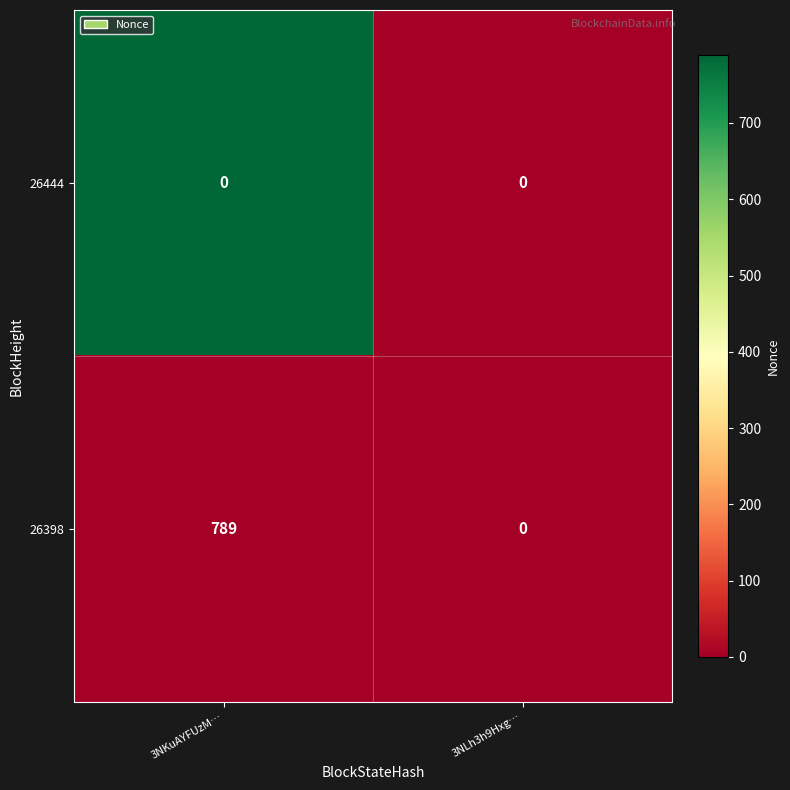

Reading right to left, extract all data points from this chart.

26444: 0	0
26398: 0	789